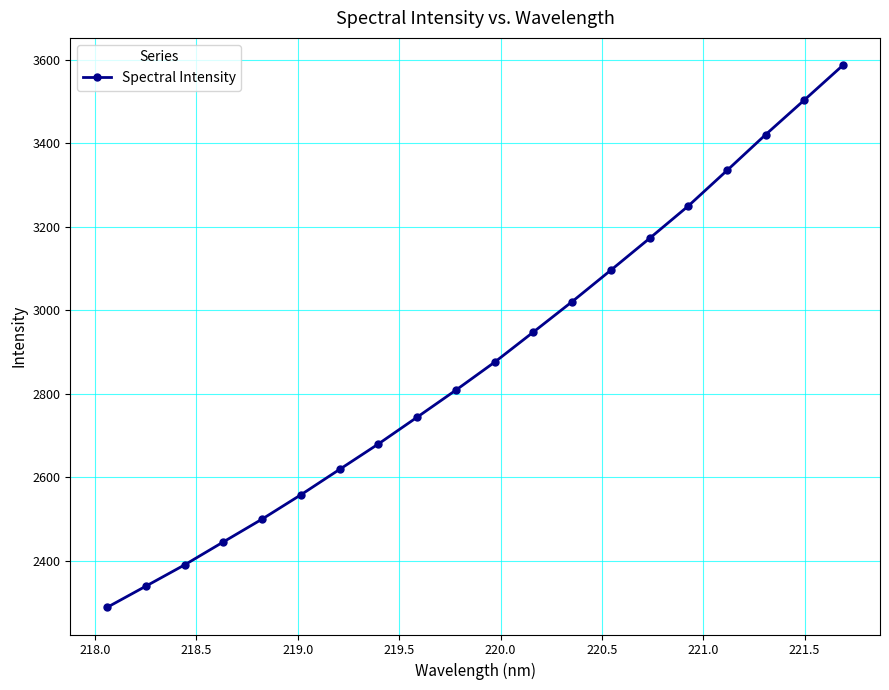

True or false: the data has more than 2 interior local peaks.

False